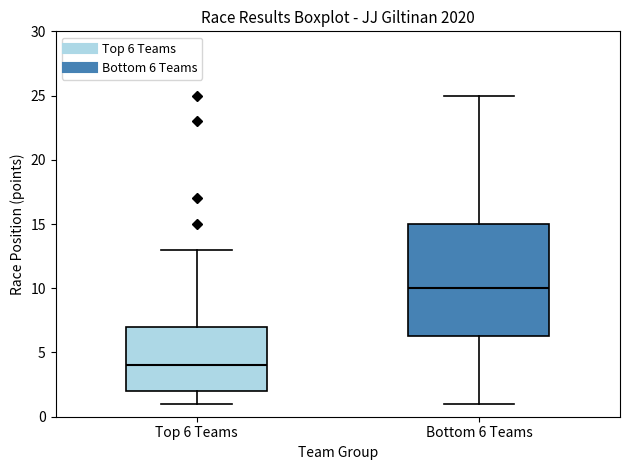

Reading left to right, transcribe this box plot: for each box, give where its median line is, the range the box spans, and where its two whiskers end, as read against the y-axis. The values are not printed on the chart, so give them approximately, as read against the axis.

Top 6 Teams: median 4.0, box 2.0 to 7.0, whiskers 1.0 to 13.0
Bottom 6 Teams: median 10.0, box 6.5 to 15.0, whiskers 1.0 to 25.0